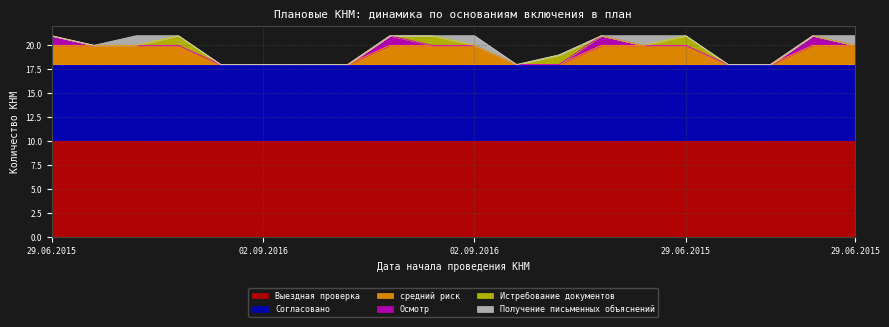

True or false: Выездная проверка has more than 0 interior local peaks.

False